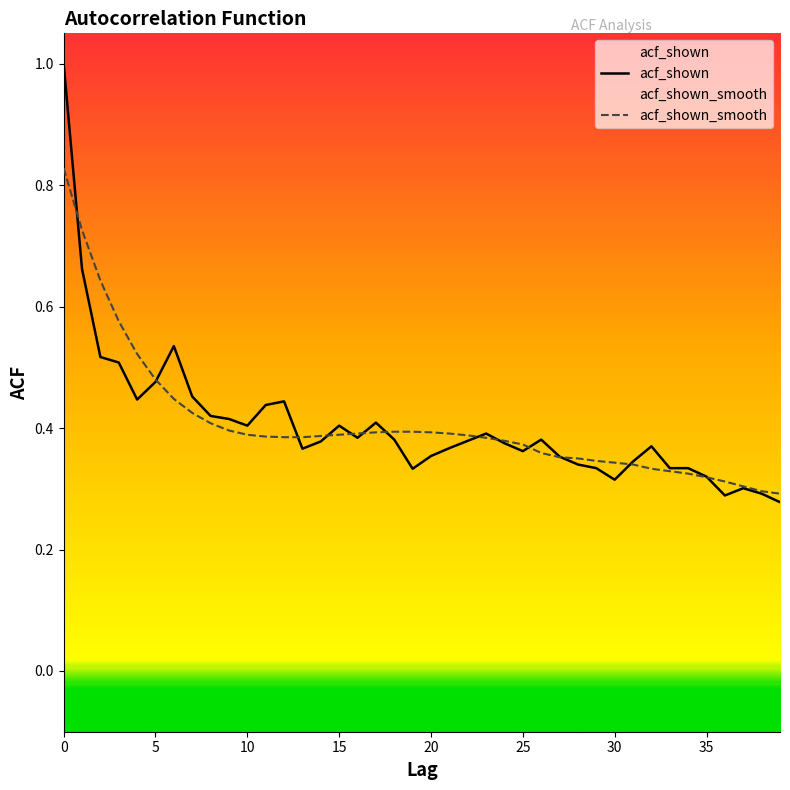

How many acf_shown values are between 0 and 1?

40